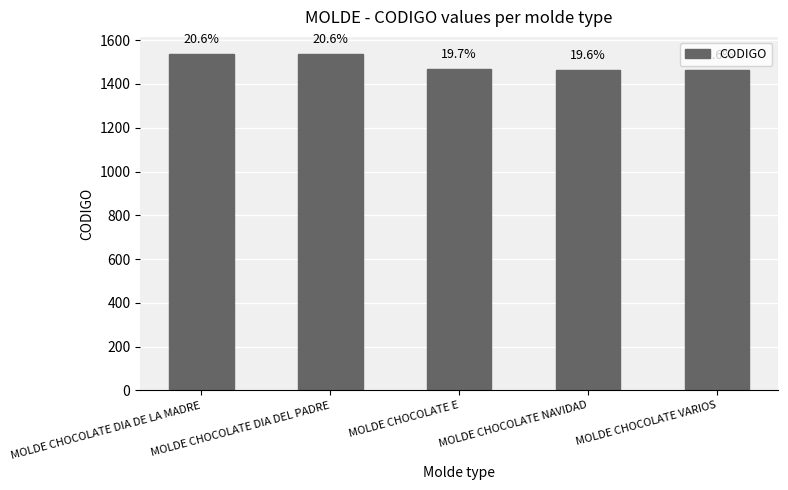

What position from the right is MOLDE CHOCOLATE VARIOS?

1